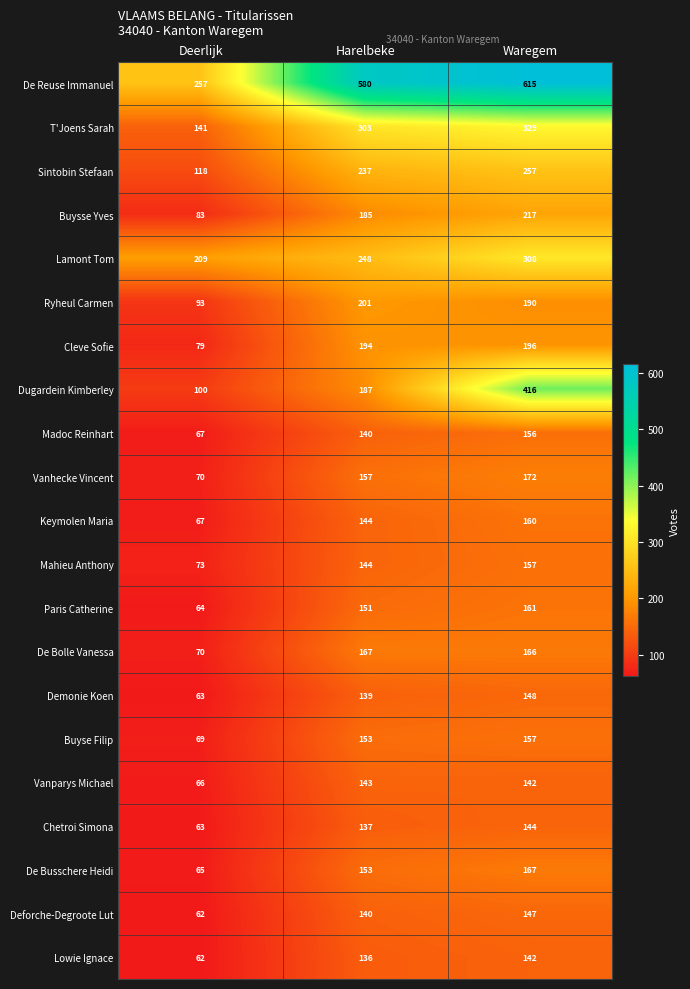

What is the sum of all Vanparys Michael values?

351